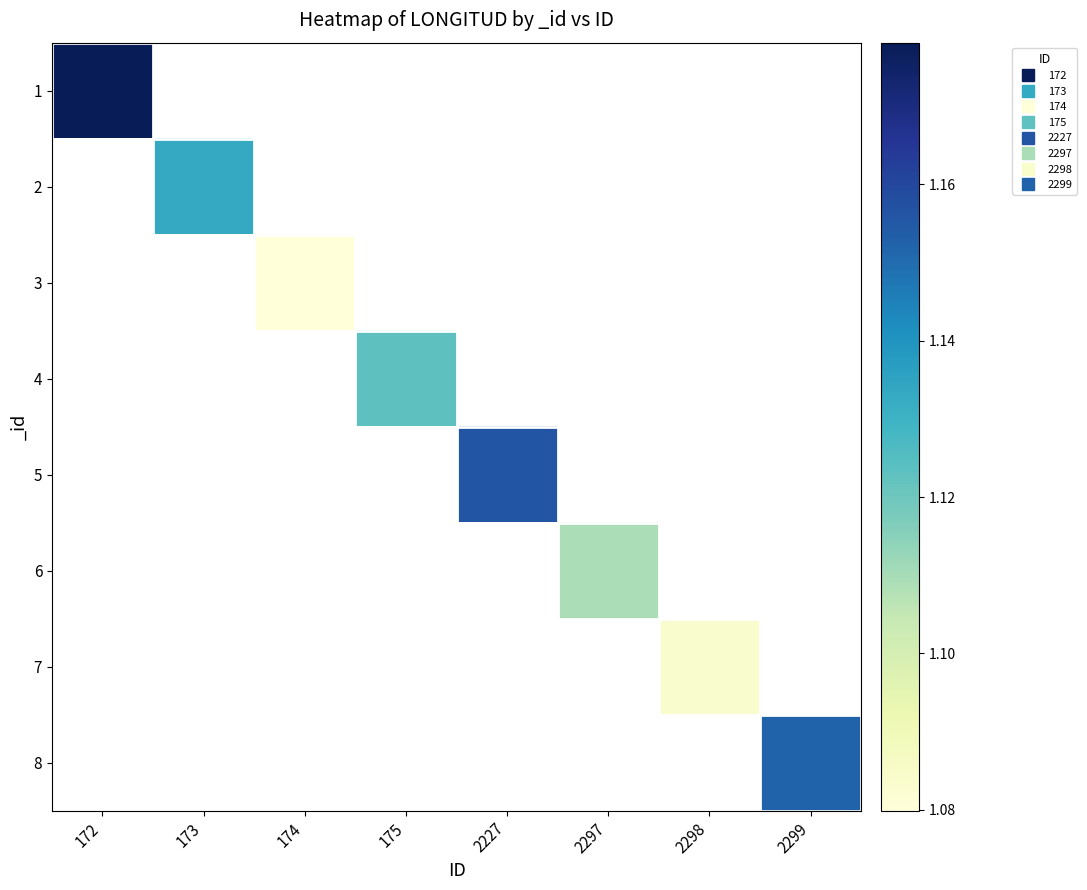

Is the value of 2 at 175 greater than the value of 5 at 2298?

No